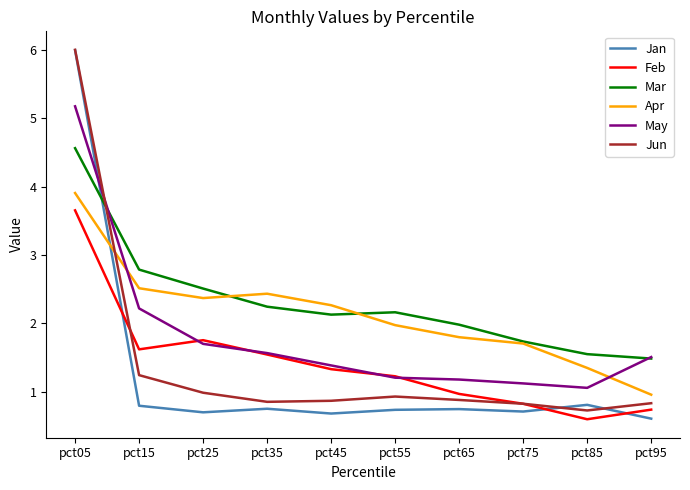

Does the chart display data point markers on the line(s)?

No